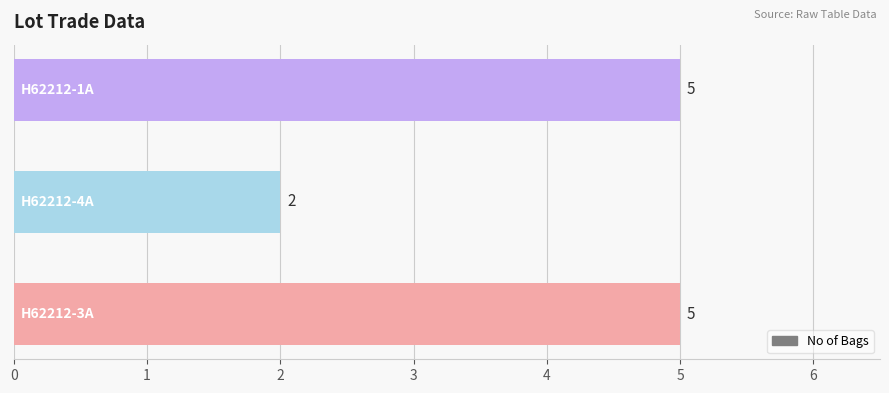

What is the greatest value displayed?

5